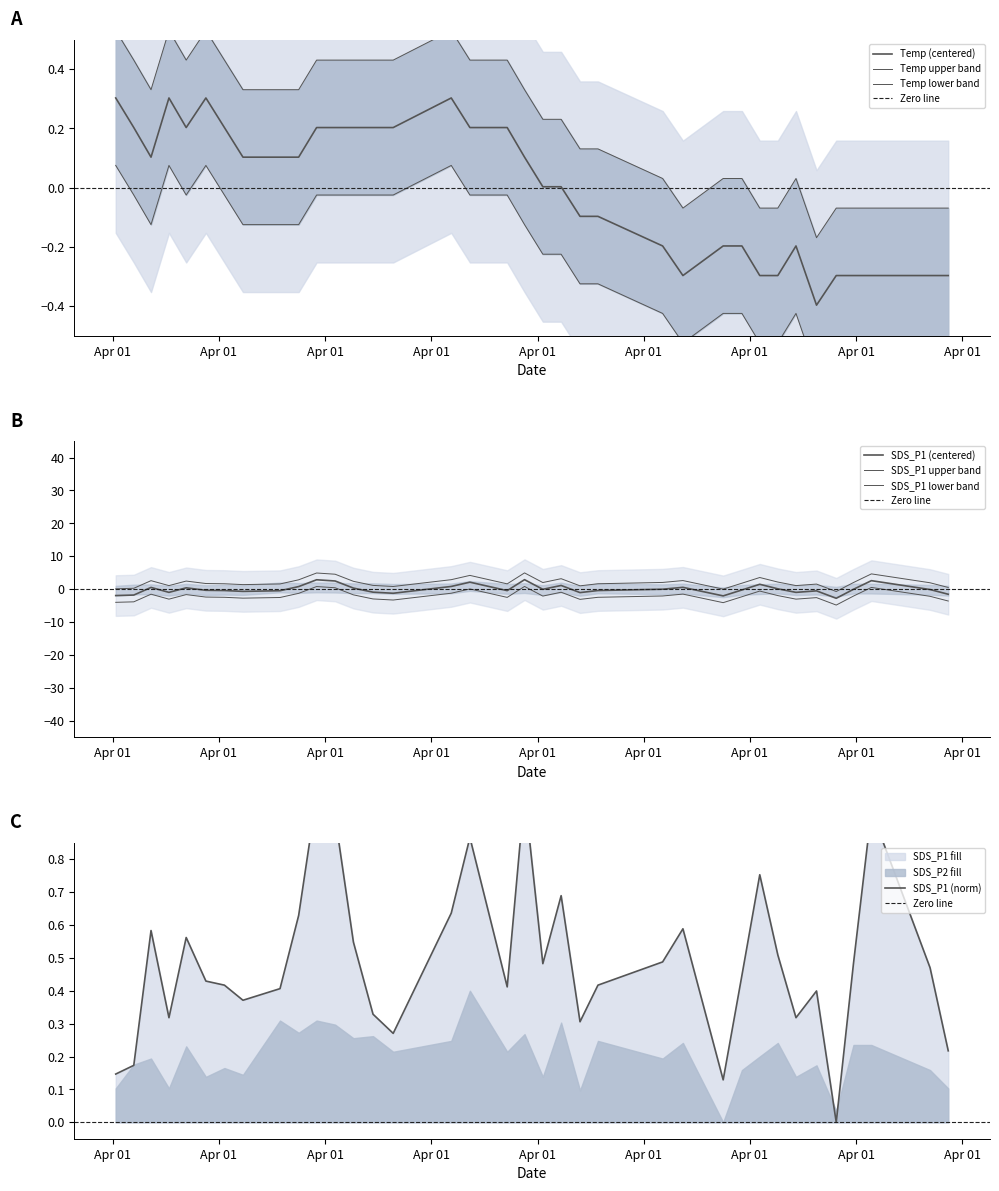

Is the value of SDS_P1 at Apr 01 greater than the value of Temp at 30?

No